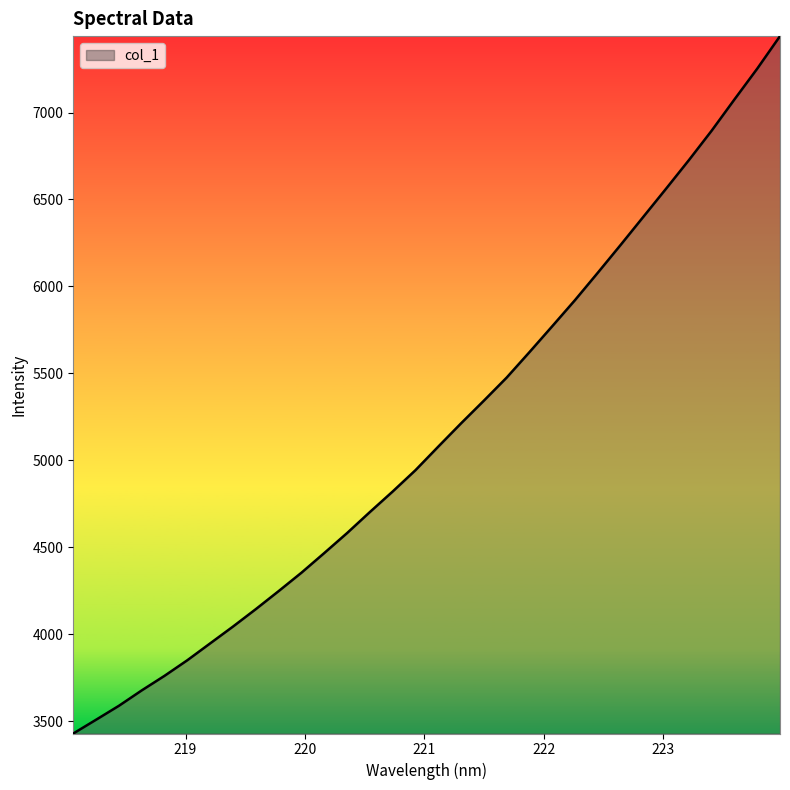

What is the greatest value displayed?

7439.3